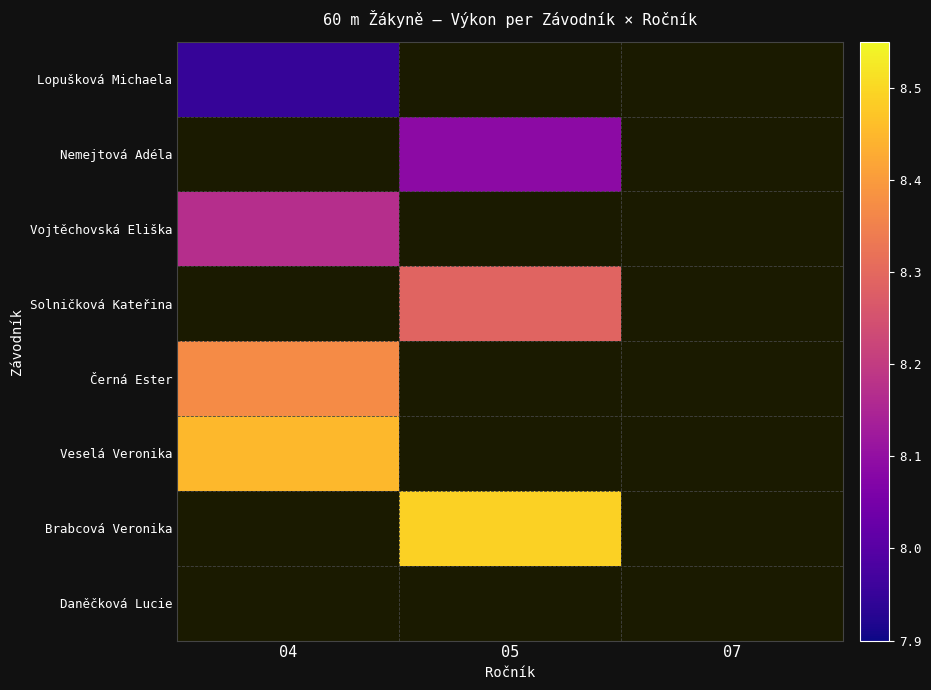

Rank the categories by Lopušková Michaela value from highest to lowest.

04, 05, 07